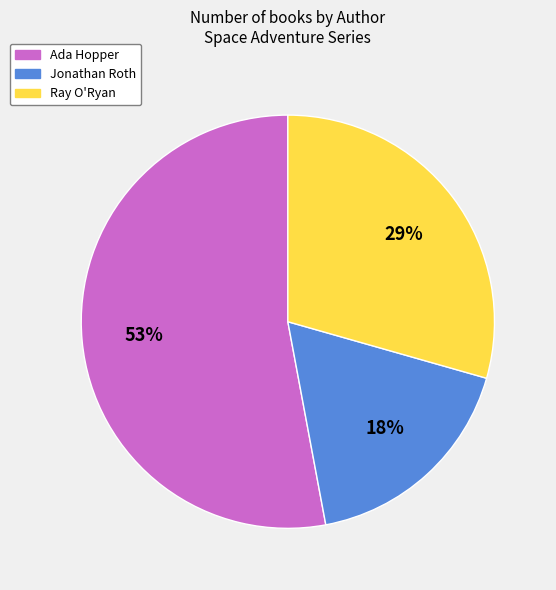

How many slices are in this pie chart?

3